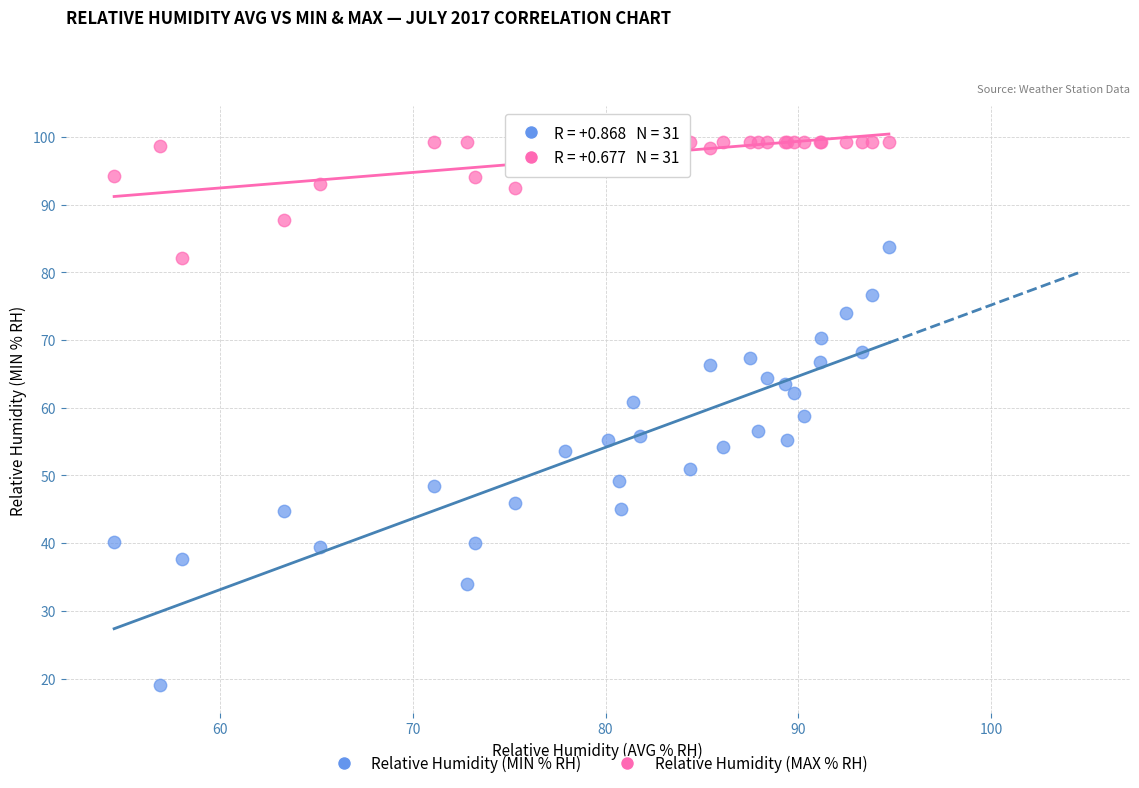

Which series reaches the maximum Y coordinate?

Relative Humidity (MAX % RH)